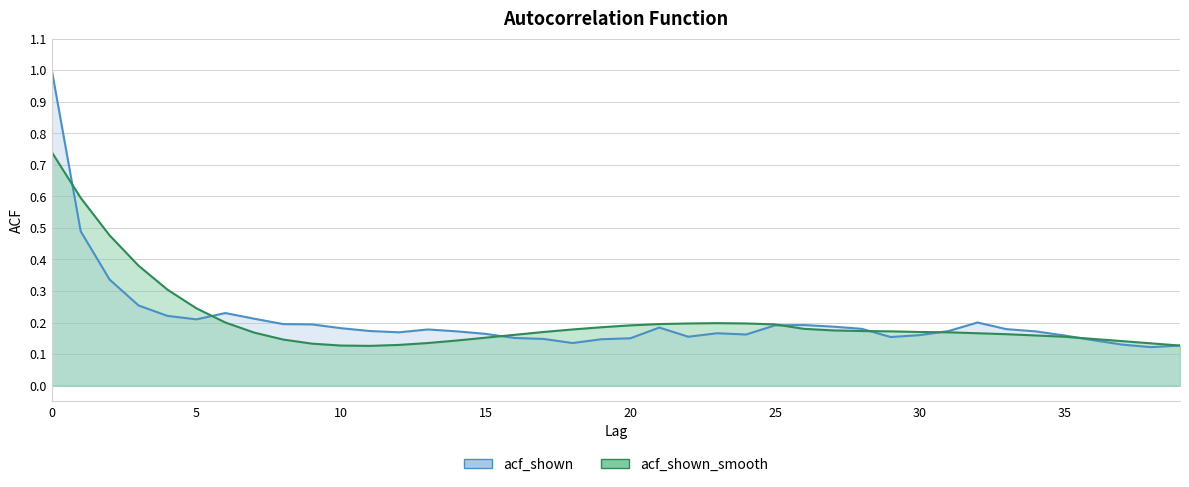

Count the number of data series in this chart.

2